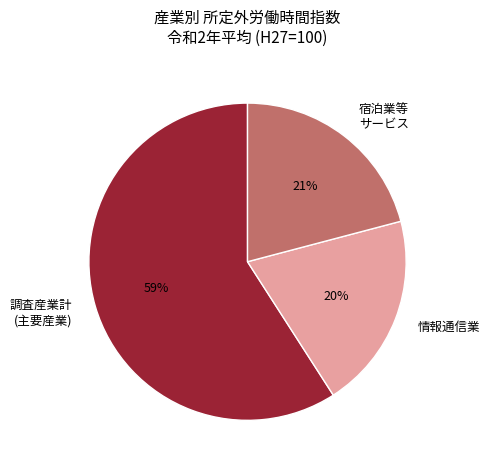

Is there a majority slice in this chart?

Yes